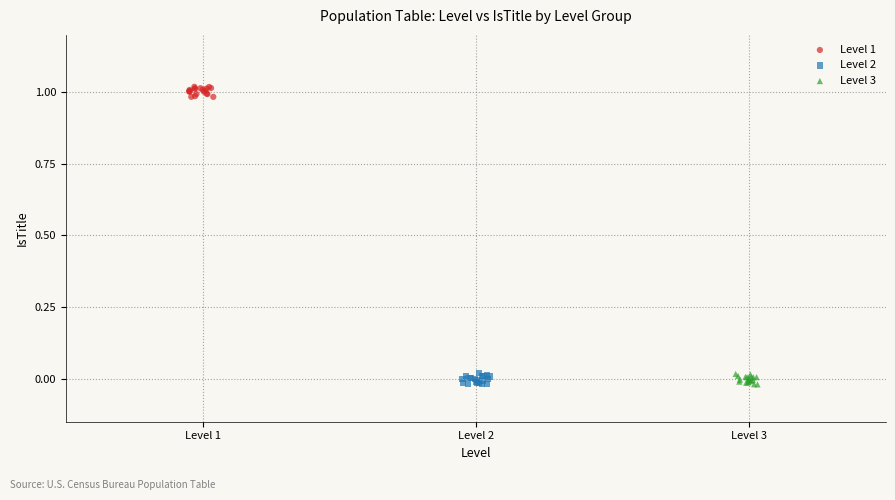

Which series contains the highest Y value?

Level 1